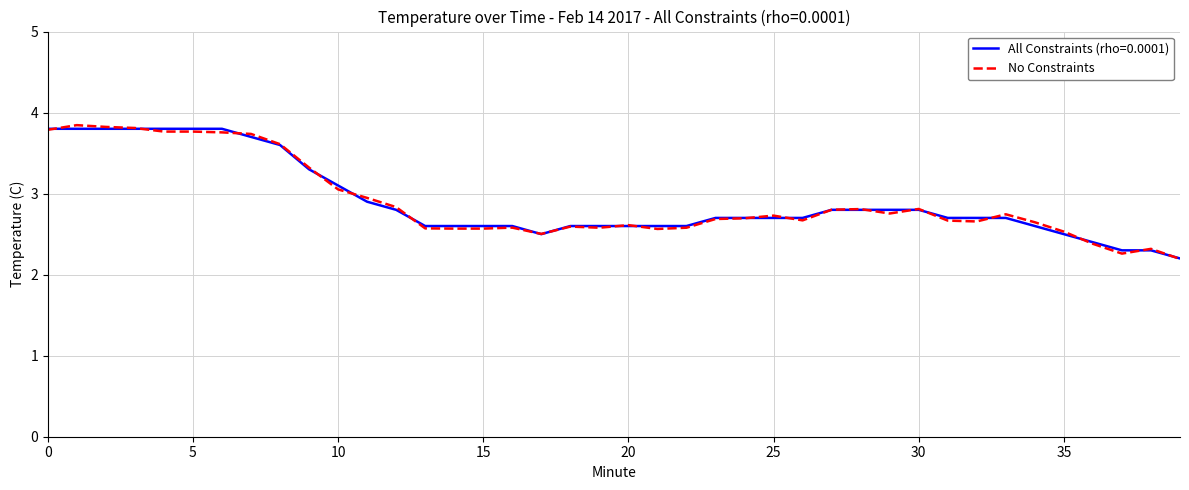

What is the smallest value displayed?

2.2